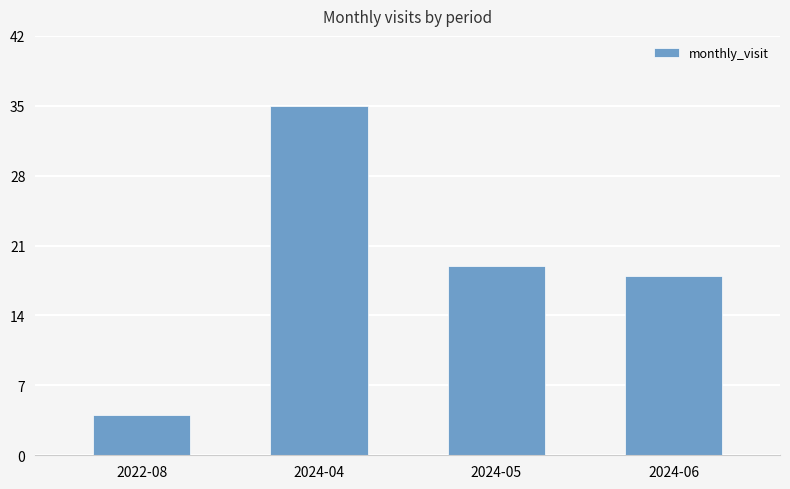

What is the minimum value shown in the chart?

4